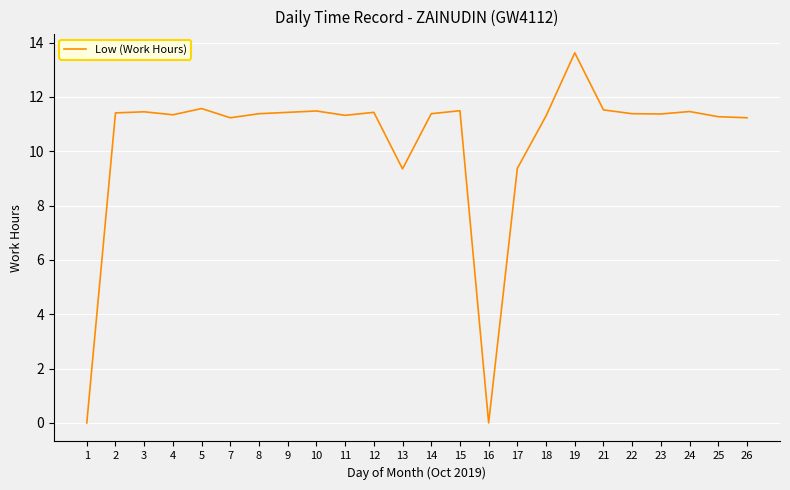

Which category has the highest value across all series?

19